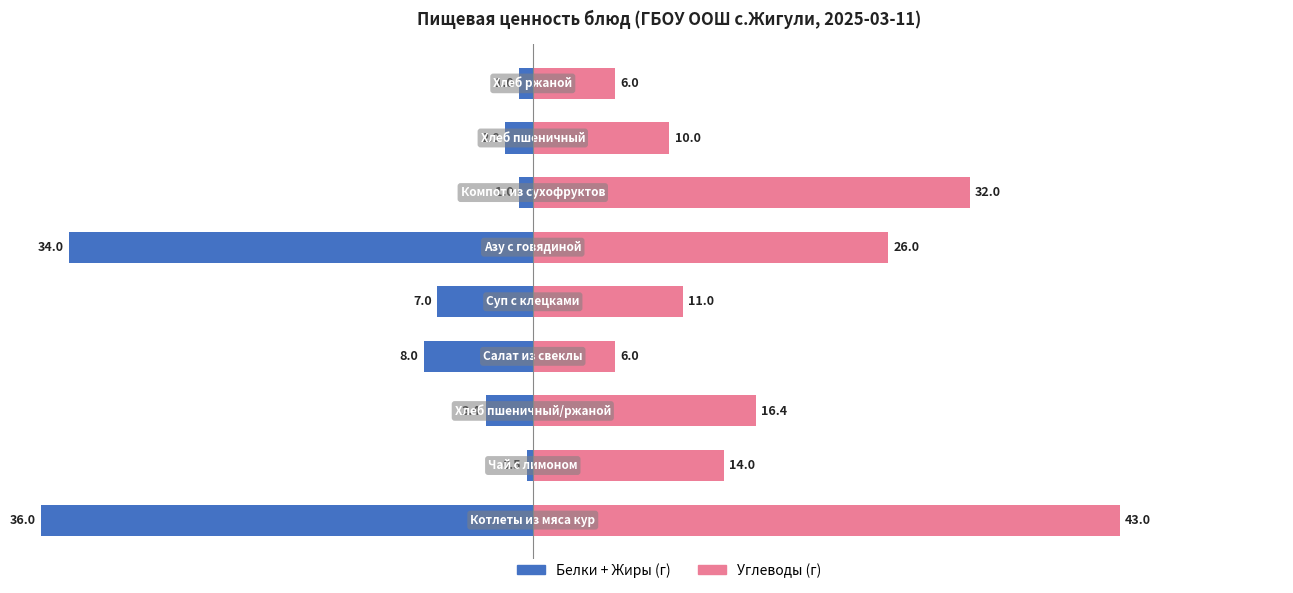

How many data points in Белки + Жиры are less than -3?

5